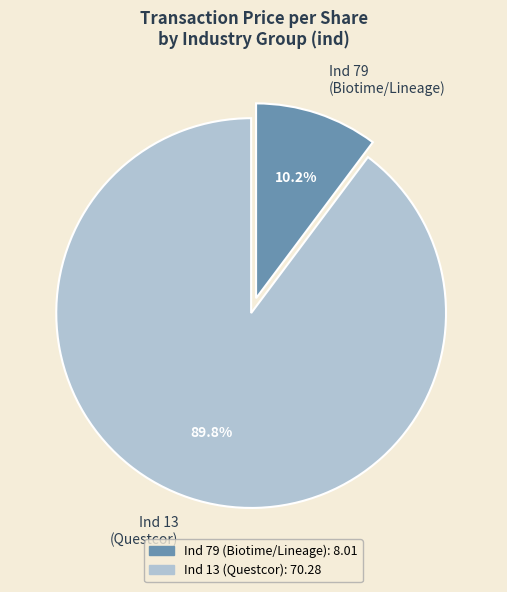

To the nearest percent, what is the difference between the largest and smallest slice percentages?

80%